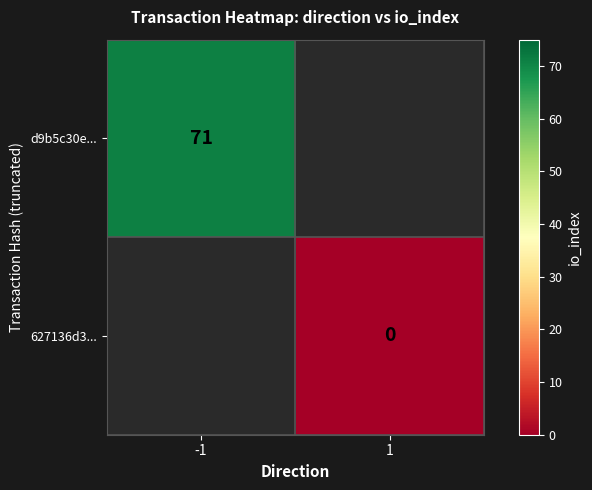

At which category does the chart reach its peak across all series?

-1